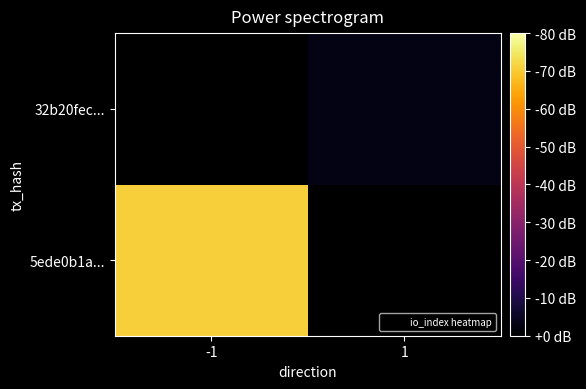

Which label corresponds to the smallest value in the chart?

1